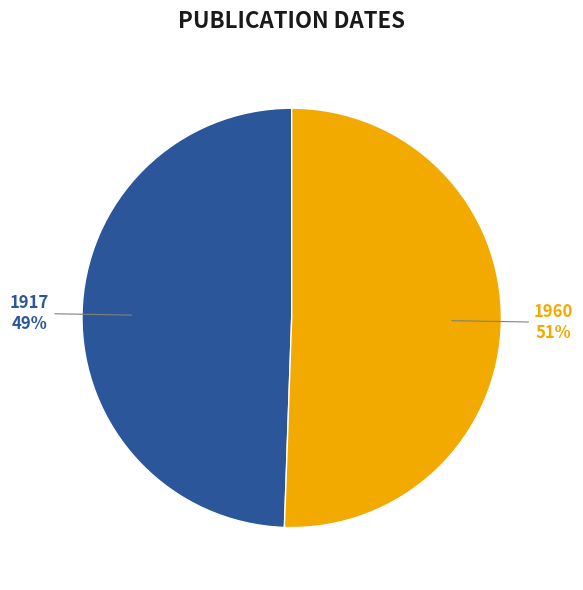

To the nearest percent, what portion does 1917 represent?

49%